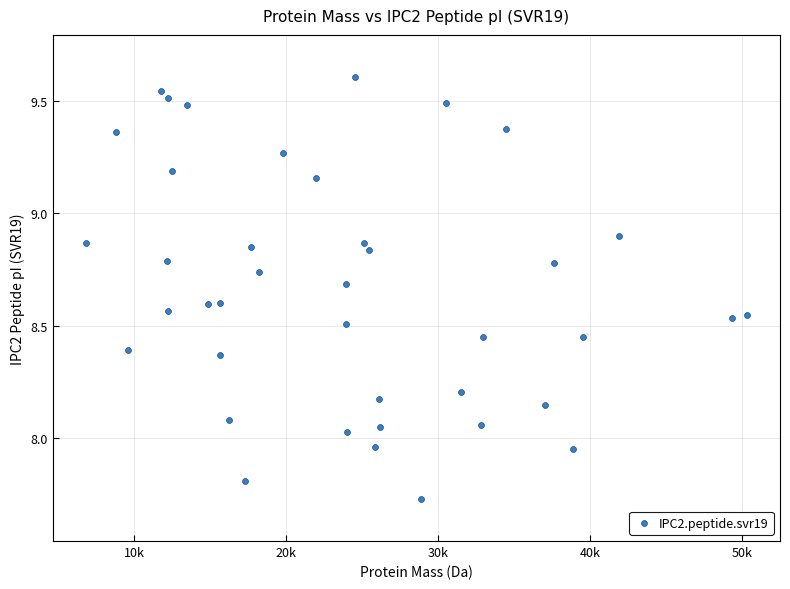

What is the range of Y values (max minus min)?

1.9